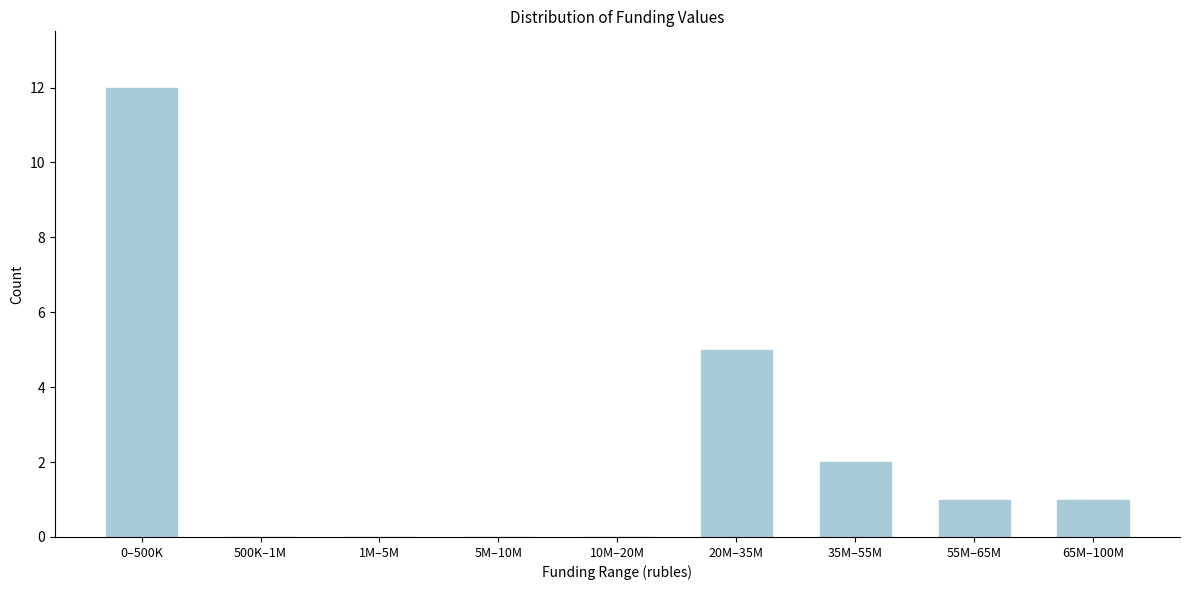

Reading right to left, what are all the values shown in this chart?

65M–100M=1	55M–65M=1	35M–55M=2	20M–35M=5	10M–20M=0	5M–10M=0	1M–5M=0	500K–1M=0	0–500K=12